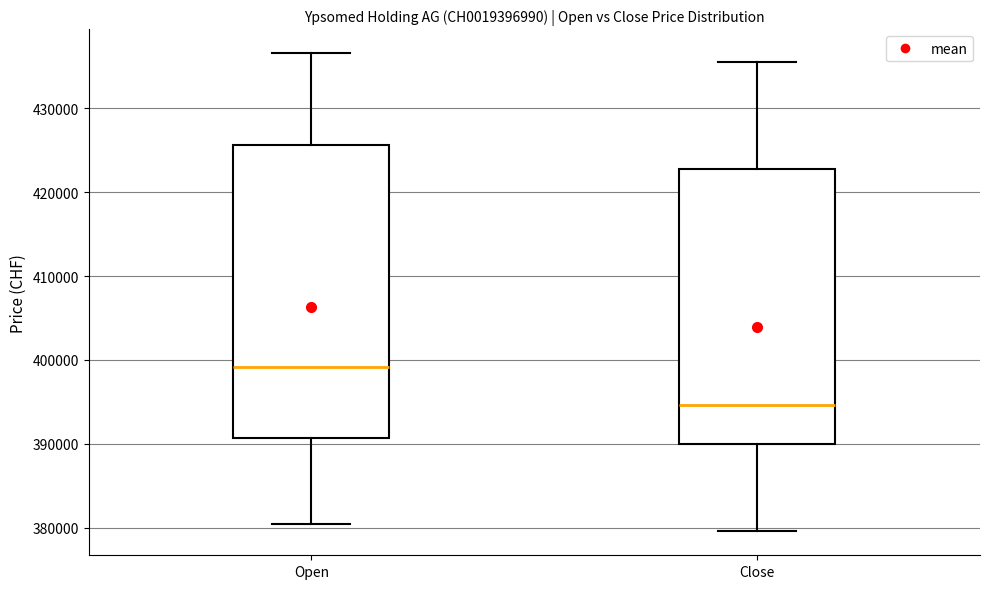

Which box is the tallest, from its lower edge to its upper edge?

Open